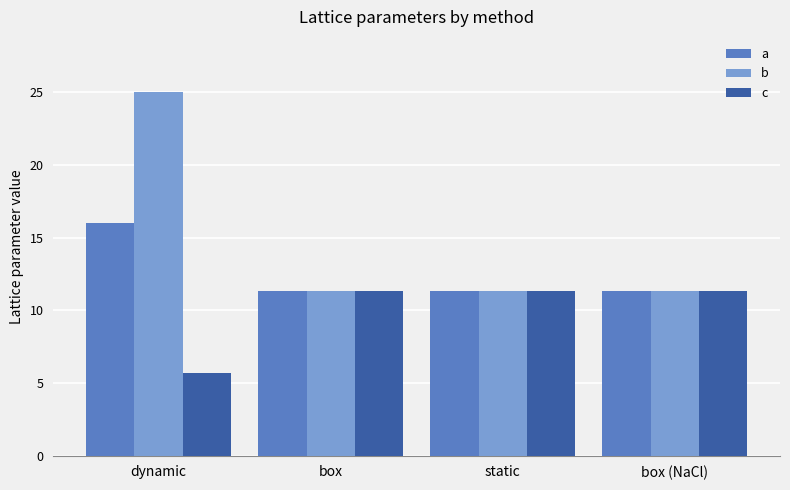

What is the total value across all series at box (NaCl)?

33.9